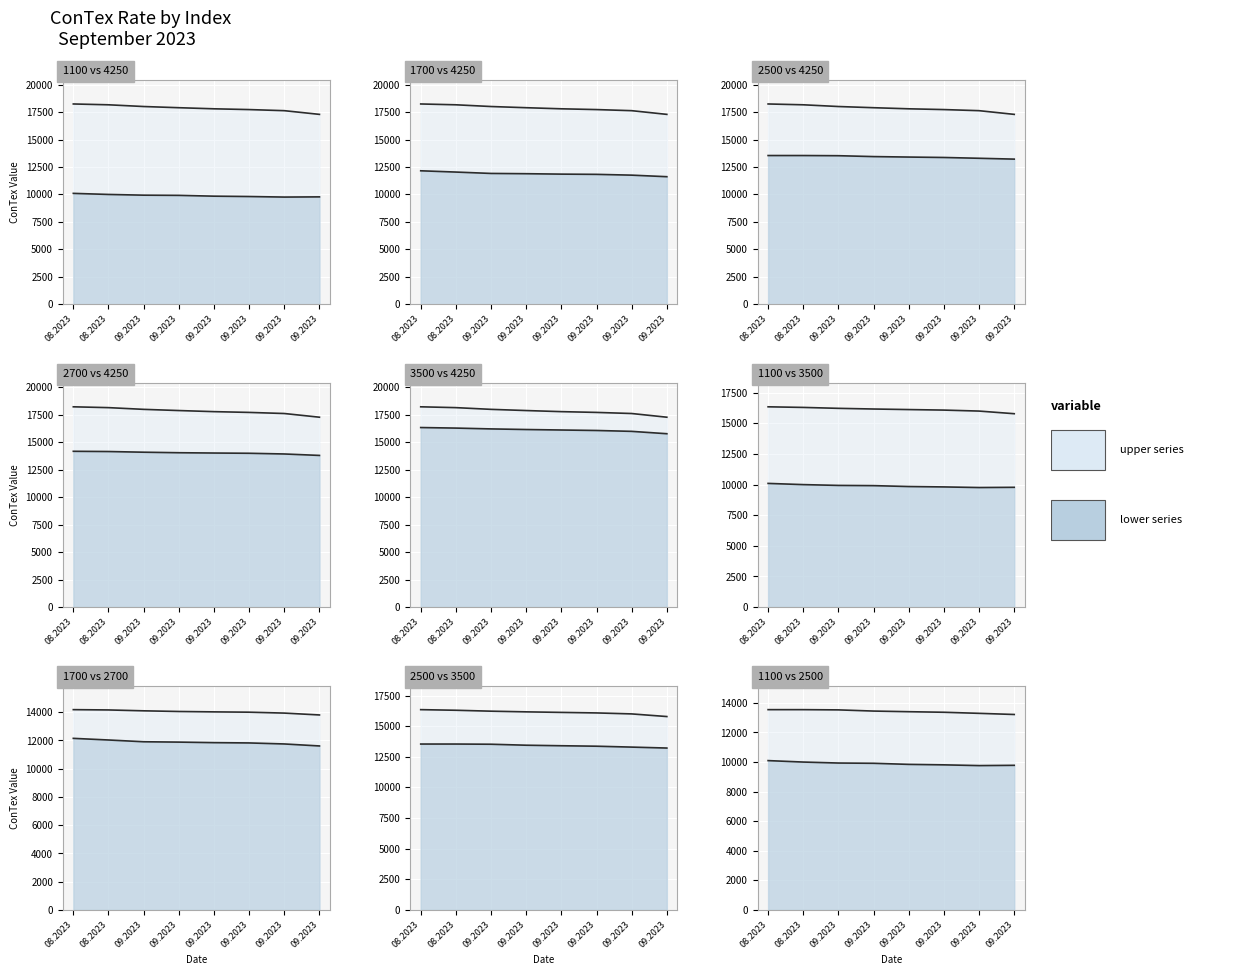

List the labels in order of 4250 value, largest first.

08.2023, 08.2023, 09.2023, 09.2023, 09.2023, 09.2023, 09.2023, 09.2023